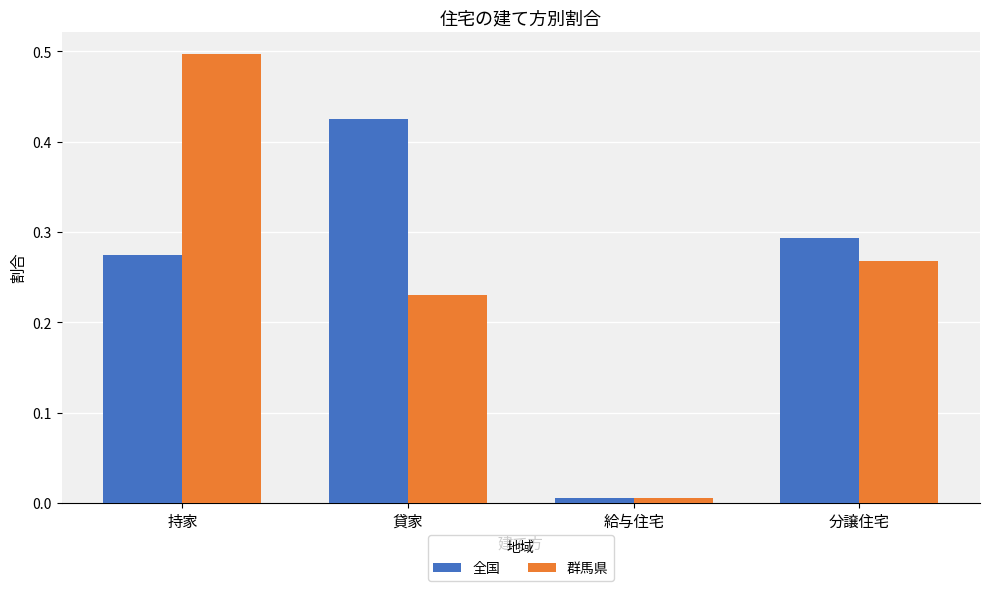

How many groups of bars are there?

4